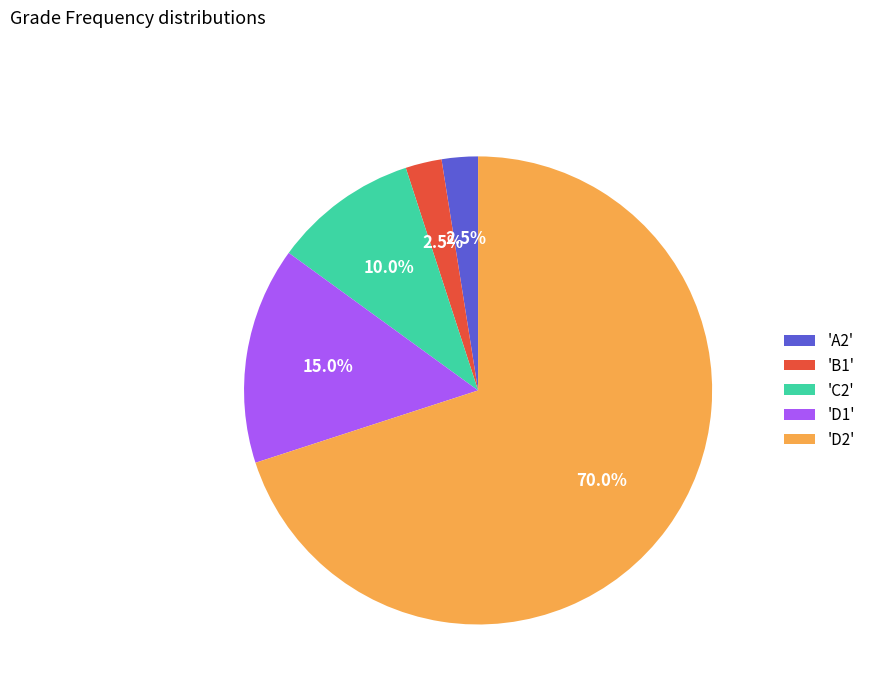

What is the majority slice?

'D2'